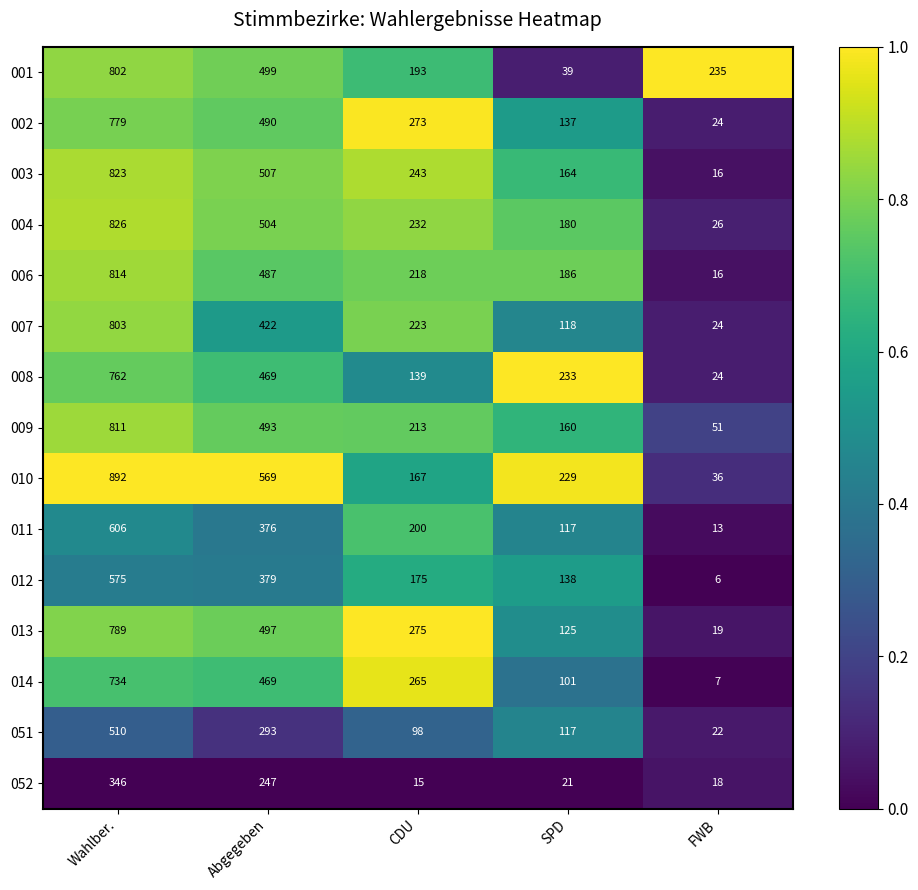

Which series changed the most between Abgegeben and FWB?

010